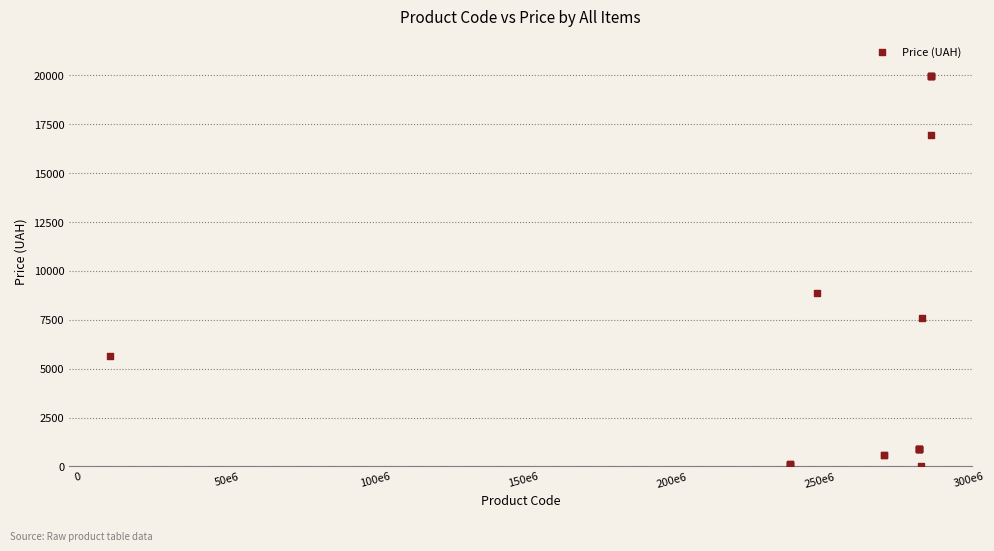

What Y value in the scatter plot is closest to 9998?

8856.7